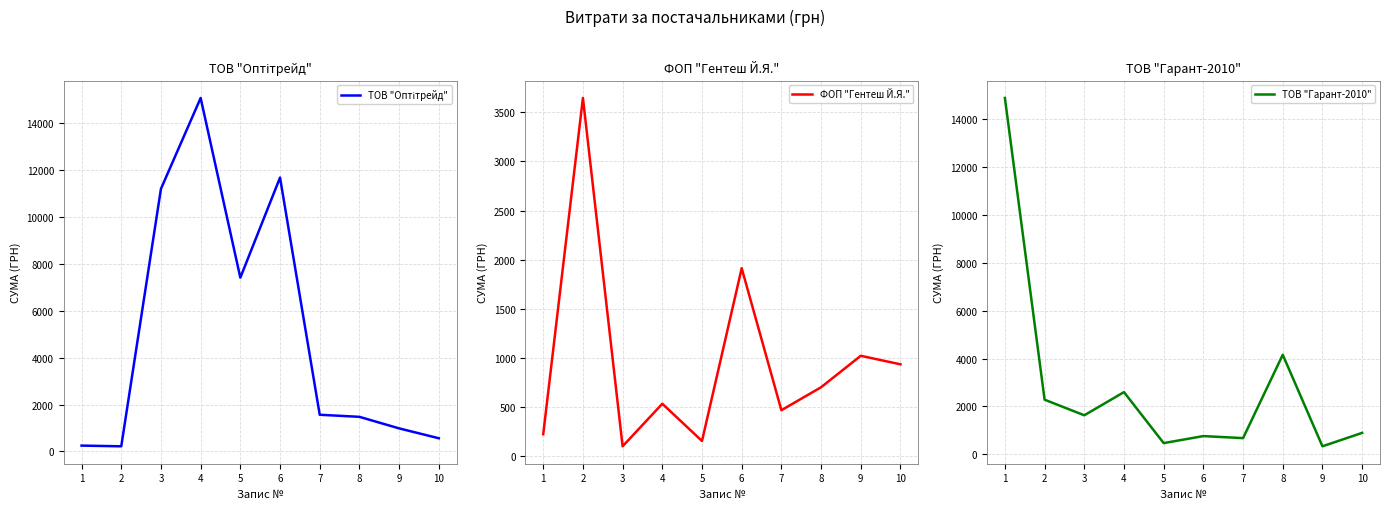

True or false: ТОВ "Гарант-2010" and ФОП "Гентеш Й.Я." cross at least once.

True